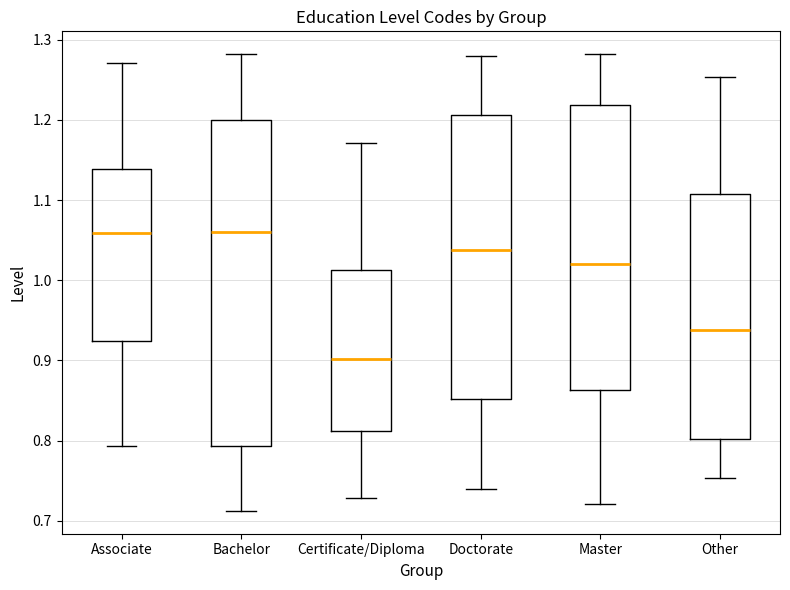

Reading left to right, read every box against the y-axis: the position of its median line, the range the box covers, and the ends of its whiskers. The values are not printed on the chart, so give them approximately, as read against the axis.

Associate: median 1.06, box 0.92 to 1.14, whiskers 0.79 to 1.27
Bachelor: median 1.06, box 0.79 to 1.20, whiskers 0.71 to 1.28
Certificate/Diploma: median 0.90, box 0.81 to 1.01, whiskers 0.73 to 1.17
Doctorate: median 1.04, box 0.85 to 1.21, whiskers 0.74 to 1.28
Master: median 1.02, box 0.86 to 1.22, whiskers 0.72 to 1.28
Other: median 0.94, box 0.80 to 1.11, whiskers 0.75 to 1.25